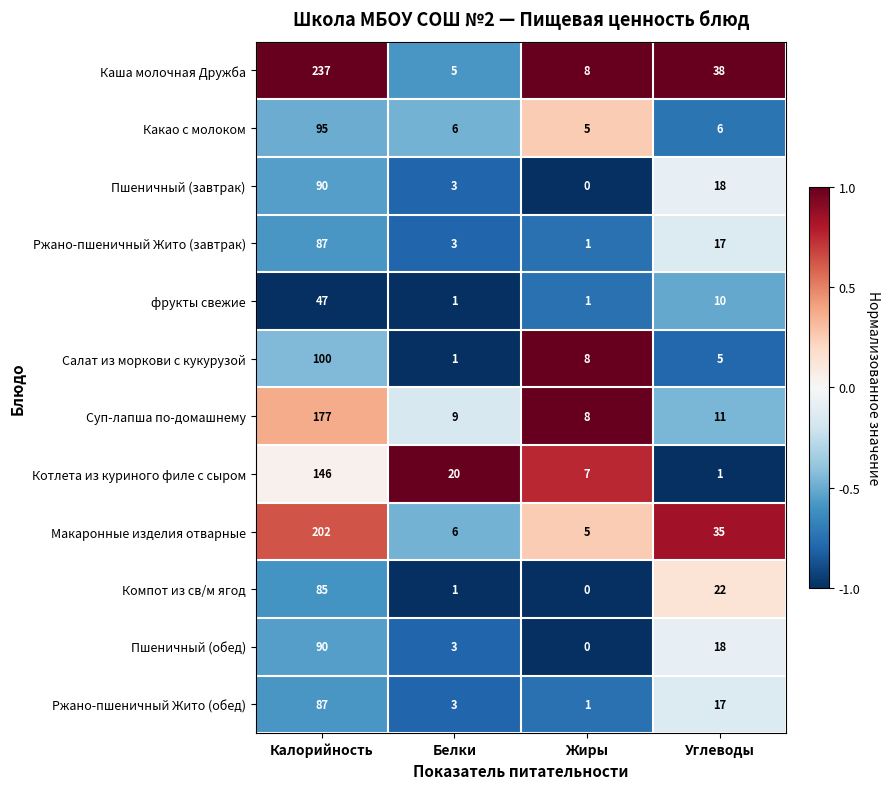

True or false: Каша молочная Дружба has a value of 5 at Белки.

True